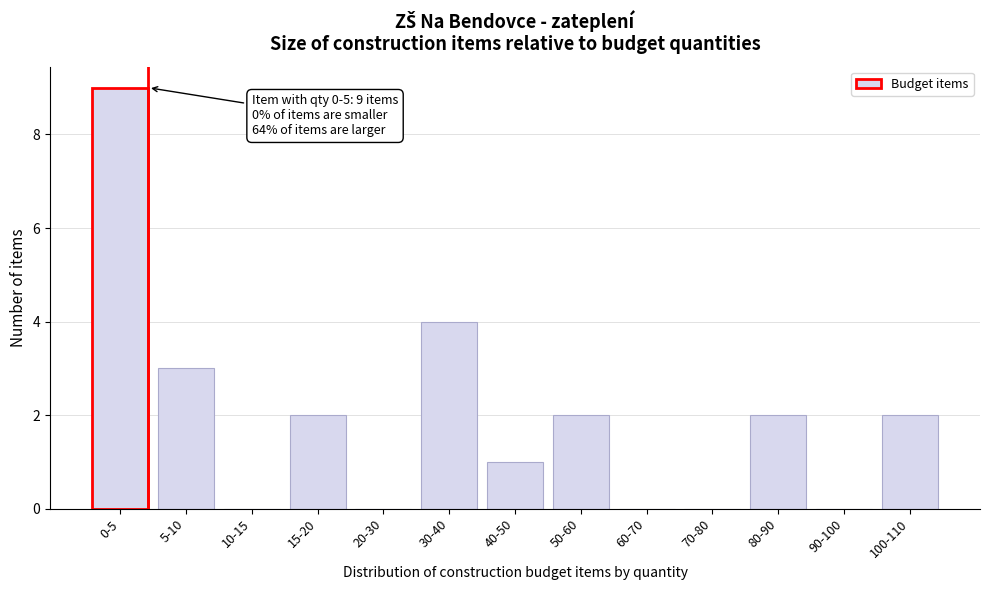

Reading left to right, transcribe all the data shown in this chart.

0-5=9	5-10=3	10-15=0	15-20=2	20-30=0	30-40=4	40-50=1	50-60=2	60-70=0	70-80=0	80-90=2	90-100=0	100-110=2